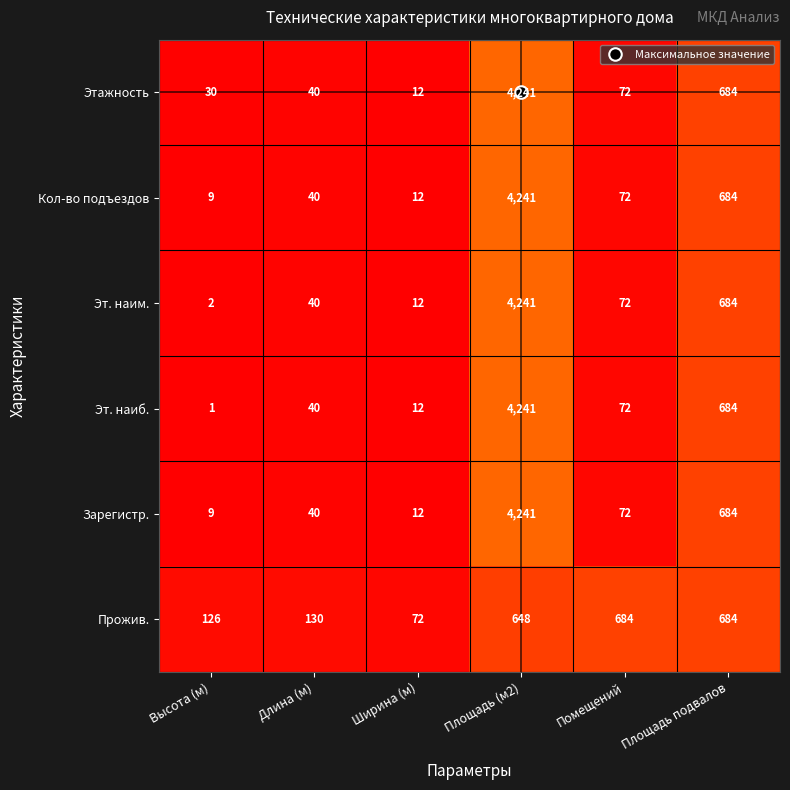

Which series has the largest range (max minus min)?

Эт. наиб.